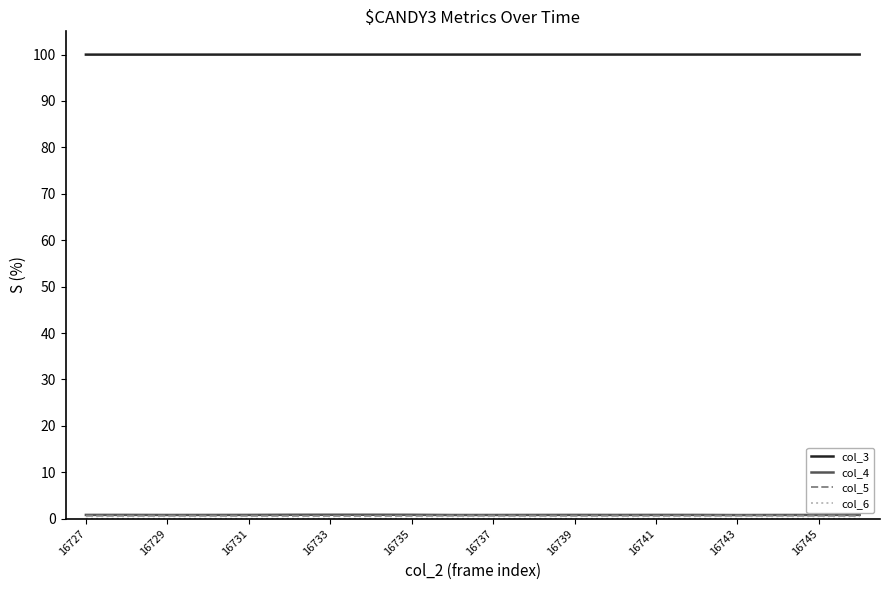

Which series has the largest total across all categories?

col_3